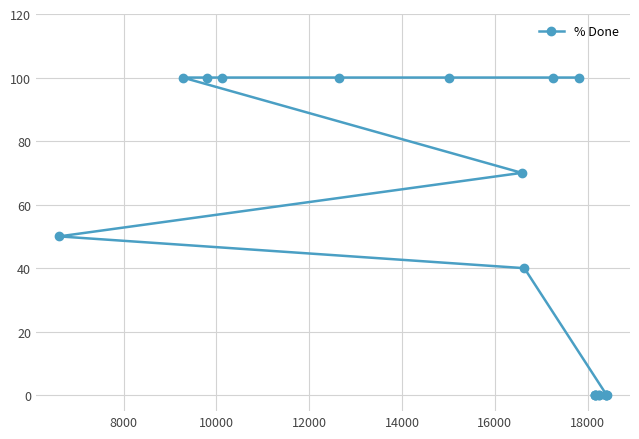

Reading right to left, what are all the values shown in this chart?

0	0	0	0	0	0	0	0	0	0	100	100	40	70	100	100	100	100	100	50